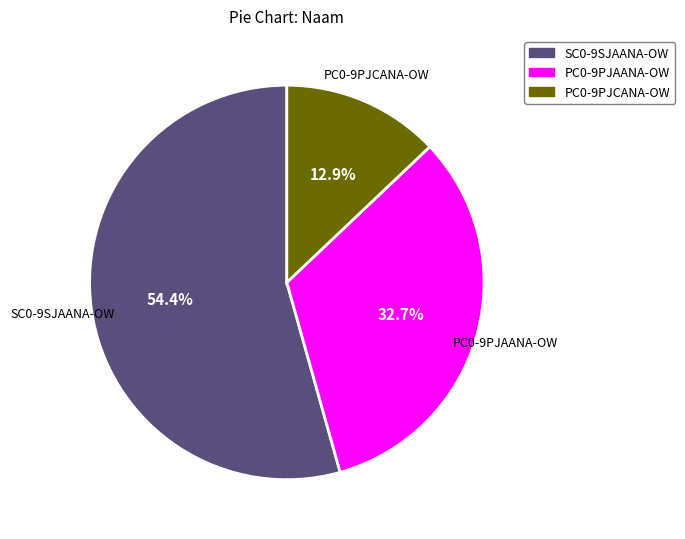

Approximately how many times larger is the value at PC0-9PJCANA-OW compared to SC0-9SJAANA-OW?

0.2